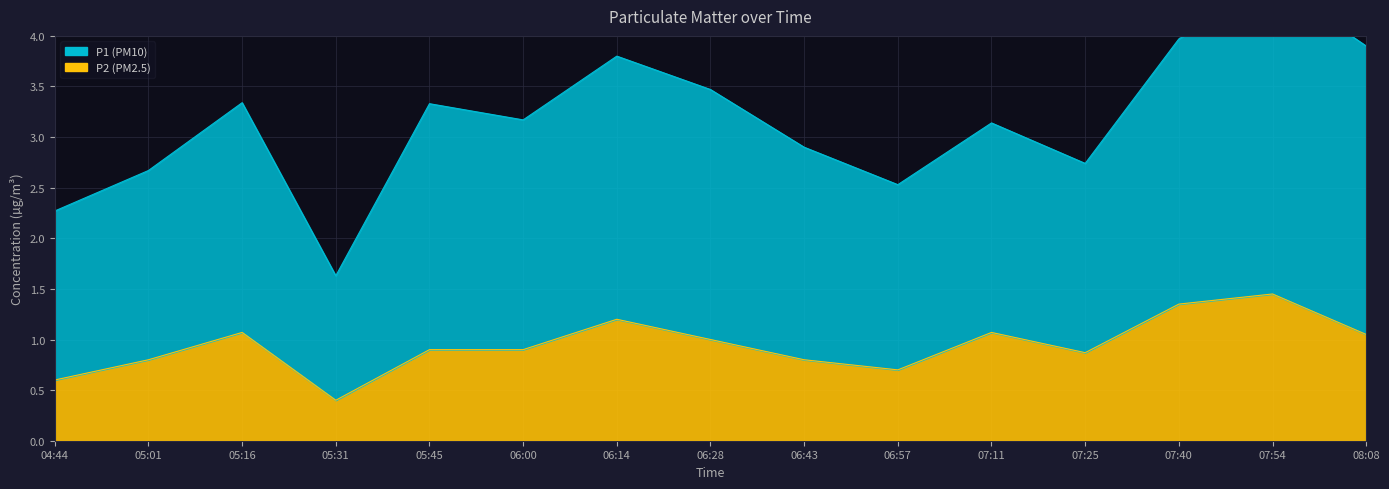

What is the lowest value of the P2 series?

0.4